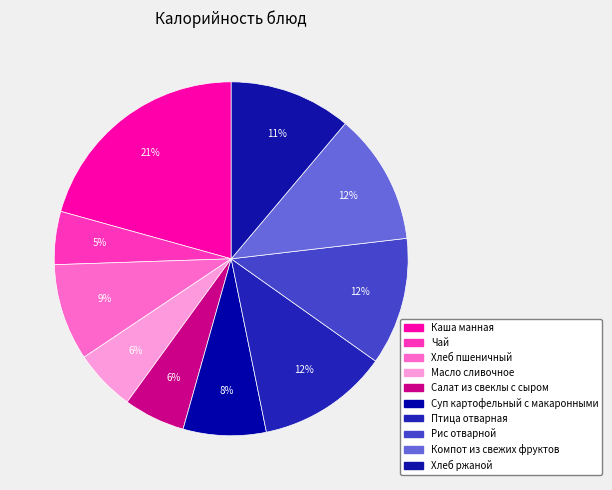

Combined, do Птица отварная and Хлеб пшеничный account for over 50%?

No